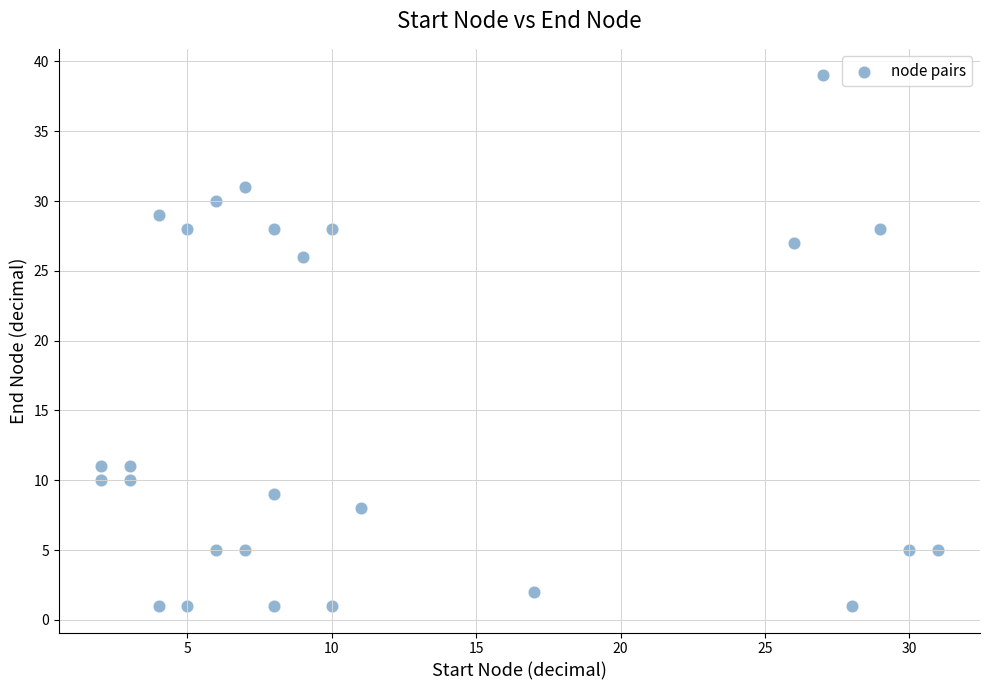

What is the range of Y values (max minus min)?

38